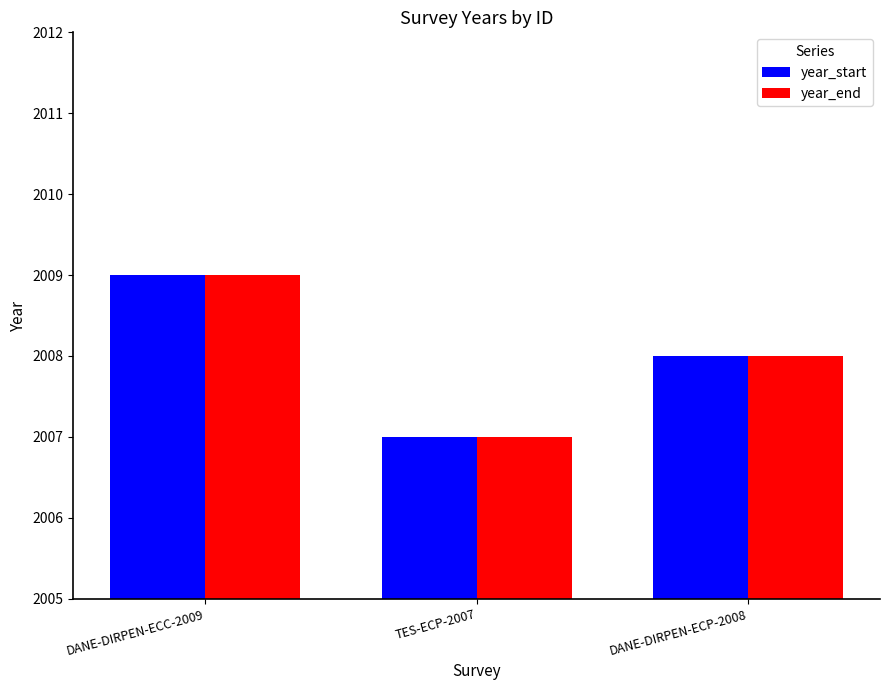

Reading left to right, extract all data points from this chart.

year_start: DANE-DIRPEN-ECC-2009=2009	TES-ECP-2007=2007	DANE-DIRPEN-ECP-2008=2008
year_end: DANE-DIRPEN-ECC-2009=2009	TES-ECP-2007=2007	DANE-DIRPEN-ECP-2008=2008